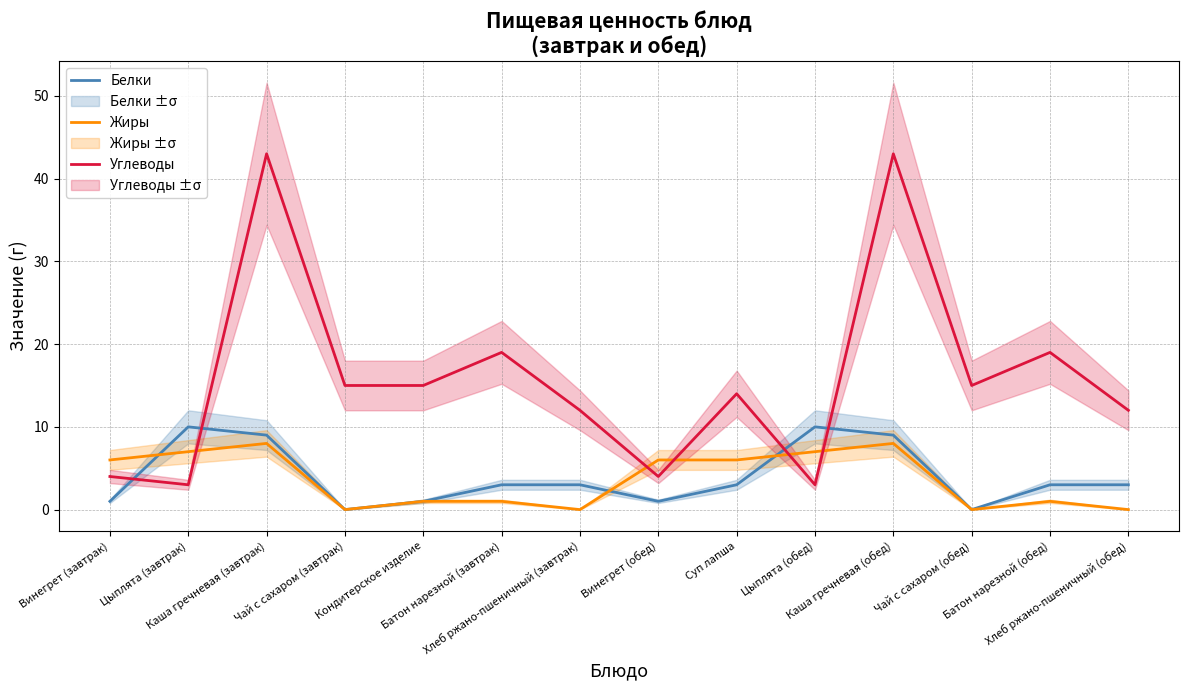

True or false: Белки has a value of 0 at Чай с сахаром (завтрак).

True